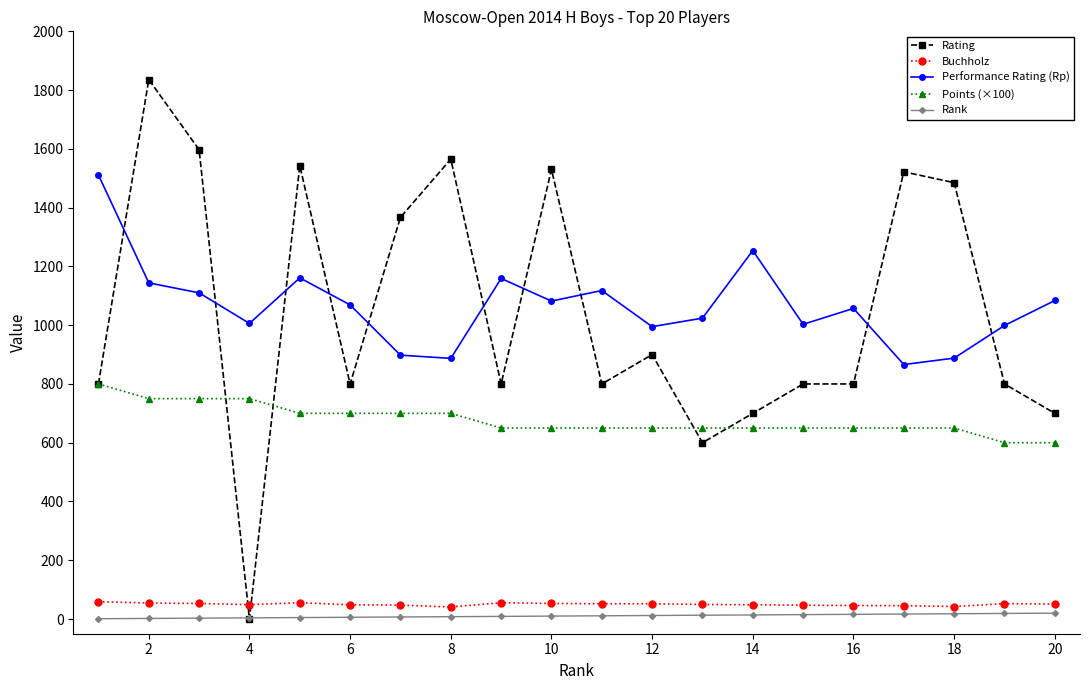

Which series has the largest range (max minus min)?

Rating